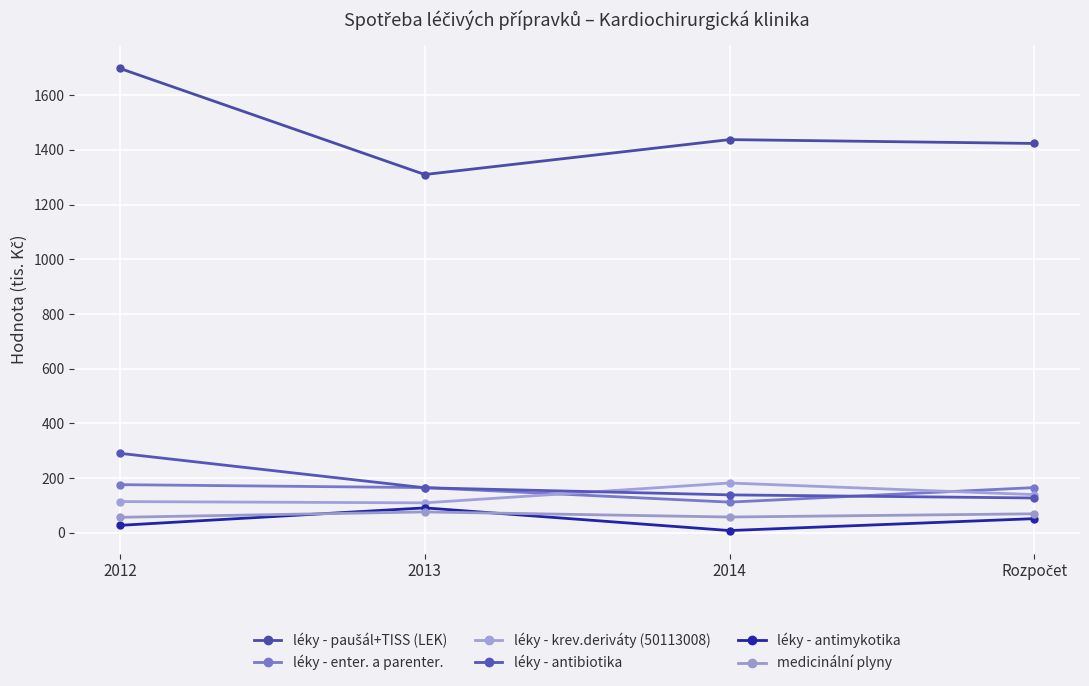

What is the sum of all léky - krev.deriváty (50113008) values?

547.1